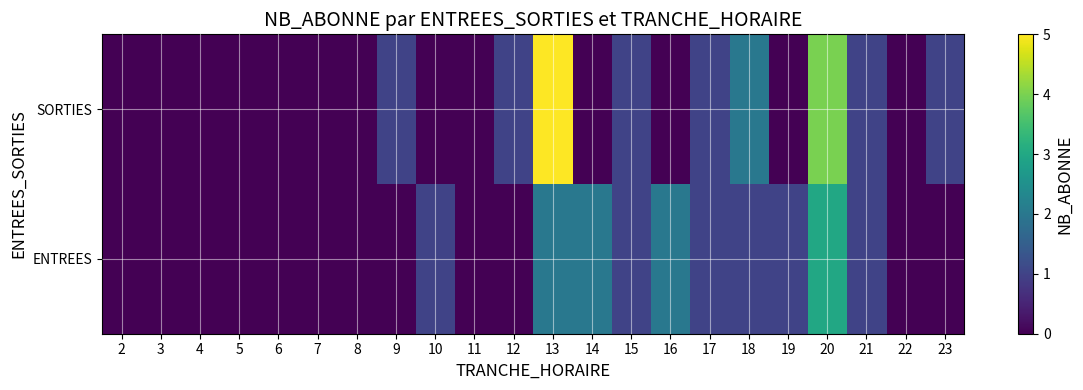

Which series has the largest total across all categories?

SORTIES